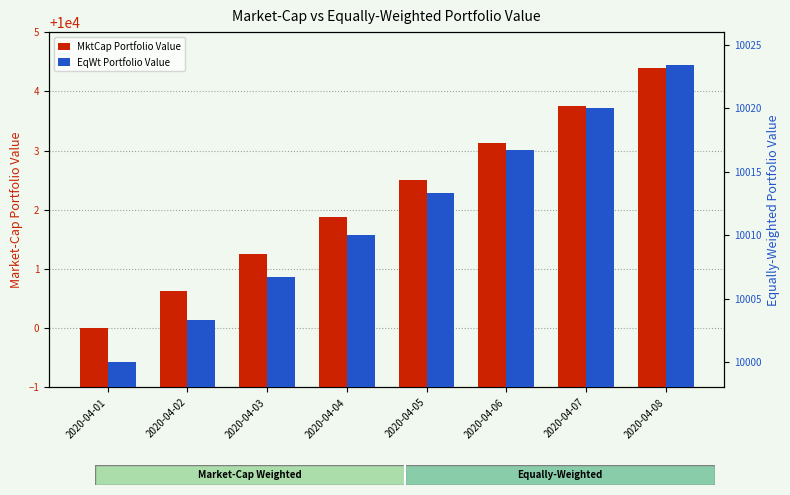

How many groups of bars are there?

8